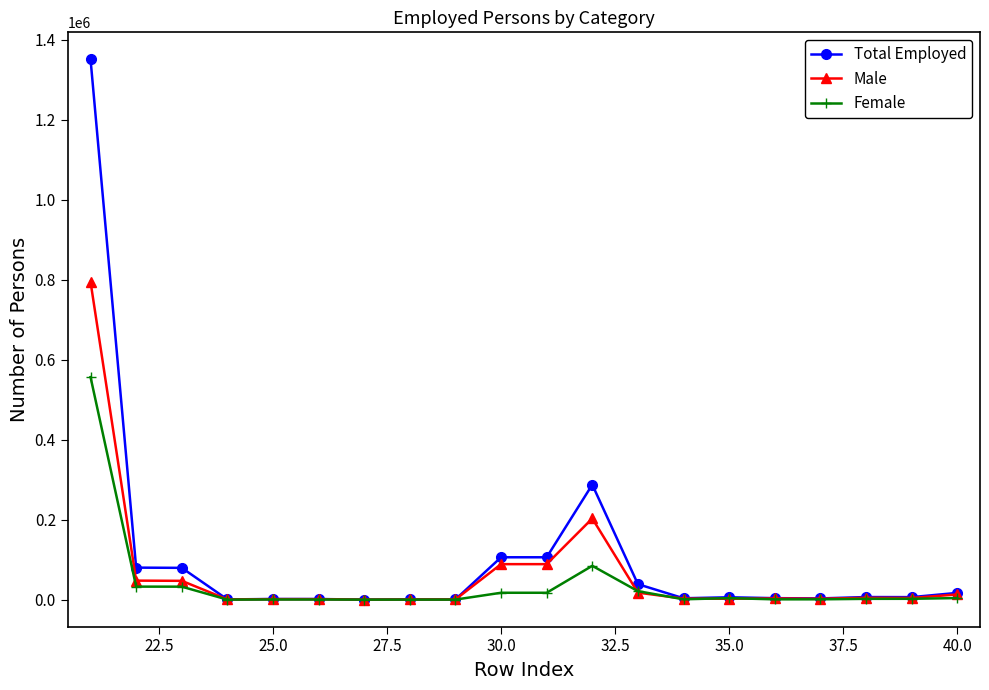

True or false: Male has more than 0 points higher than both neighbors.

True